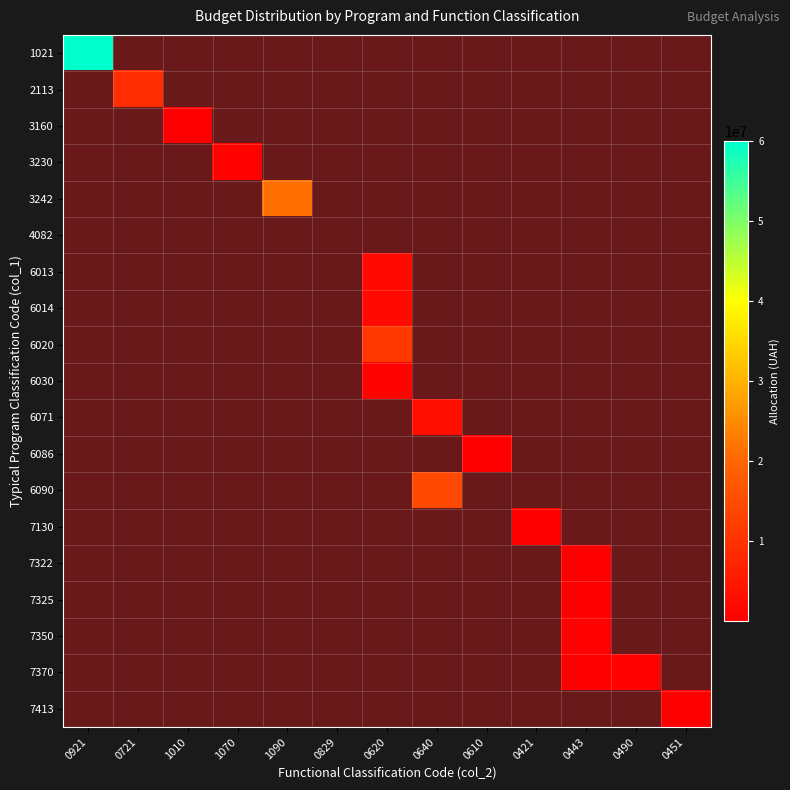

What is the minimum value shown in the chart?

1.0